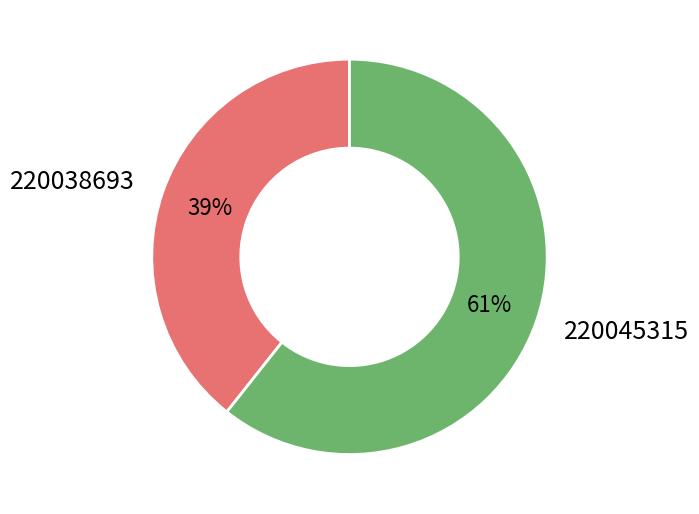

Count the number of slices in the pie.

2